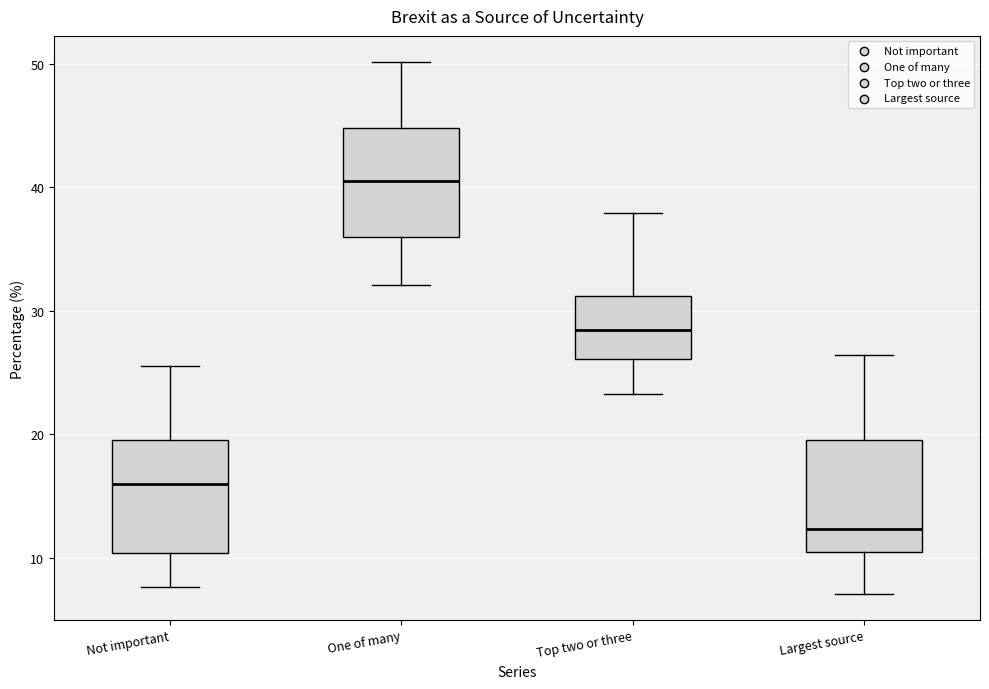

Reading left to right, transcribe this box plot: for each box, give where its median line is, the range the box spans, and where its two whiskers end, as read against the y-axis. The values are not printed on the chart, so give them approximately, as read against the axis.

Not important: median 16, box 10 to 20, whiskers 8 to 26
One of many: median 41, box 36 to 45, whiskers 32 to 50
Top two or three: median 28, box 26 to 31, whiskers 23 to 38
Largest source: median 12, box 10 to 20, whiskers 7 to 26